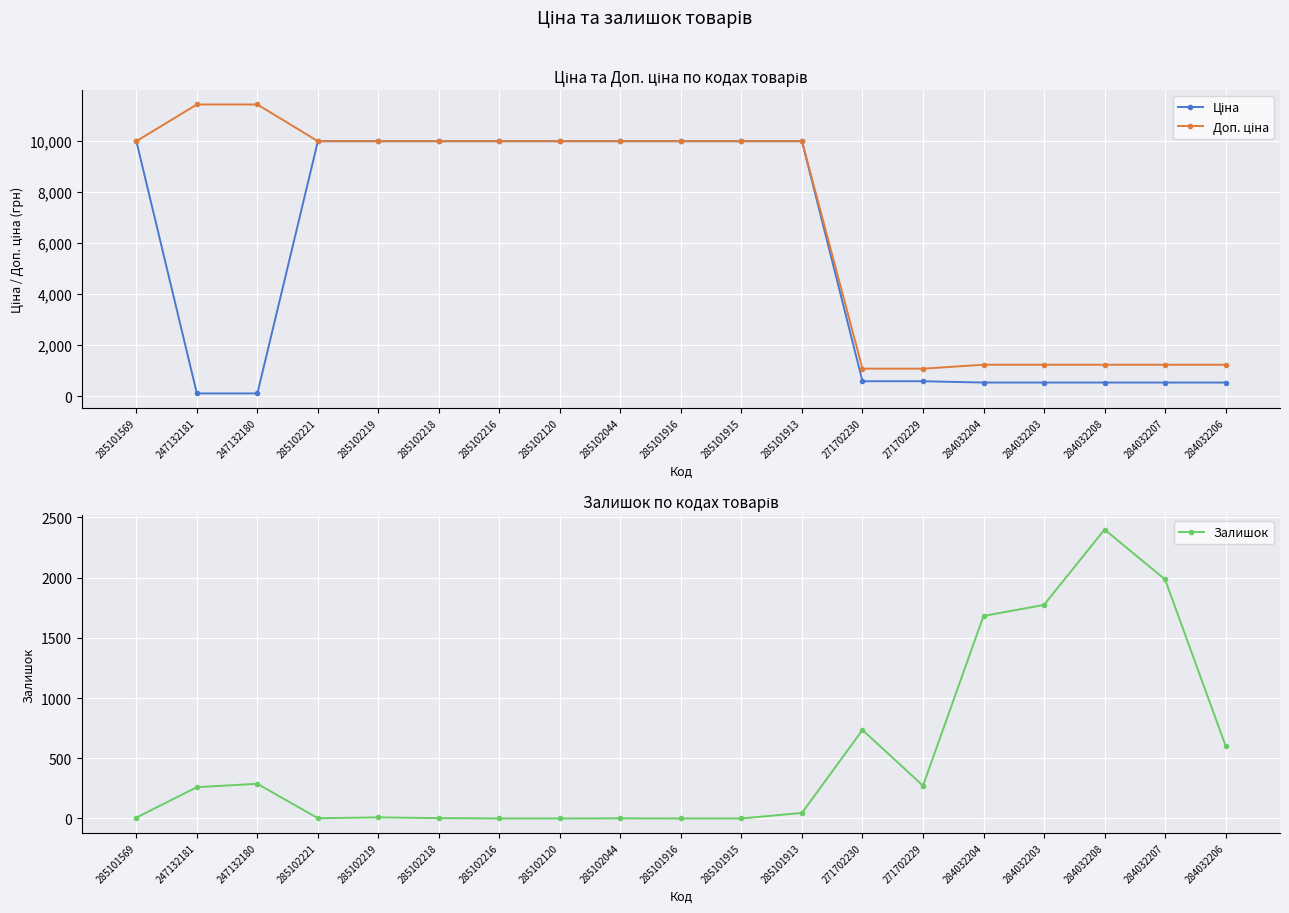

Reading right to left, what are all the values shown in this chart?

Ціна: 284032206=539.0	284032207=539.0	284032208=539.0	284032203=539.0	284032204=539.0	271702229=589.9	271702230=589.9	285101913=9975.0	285101915=9975.0	285101916=9975.0	285102044=9975.0	285102120=9975.0	285102216=9975.0	285102218=9975.0	285102219=9975.0	285102221=9975.0	247132180=114.1	247132181=114.1	285101569=9975.0
Доп. ціна: 284032206=1235.4	284032207=1235.4	284032208=1235.4	284032203=1235.4	284032204=1235.4	271702229=1081.7	271702230=1081.7	285101913=9975.0	285101915=9975.0	285101916=9975.0	285102044=9975.0	285102120=9975.0	285102216=9975.0	285102218=9975.0	285102219=9975.0	285102221=9975.0	247132180=11410.0	247132181=11410.0	285101569=9975.0
Залишок: 284032206=605.0	284032207=1986.0	284032208=2400.0	284032203=1774.0	284032204=1682.0	271702229=272.0	271702230=735.0	285101913=46.0	285101915=0.0	285101916=0.0	285102044=1.0	285102120=0.0	285102216=0.0	285102218=3.0	285102219=9.0	285102221=2.0	247132180=288.0	247132181=260.0	285101569=7.0